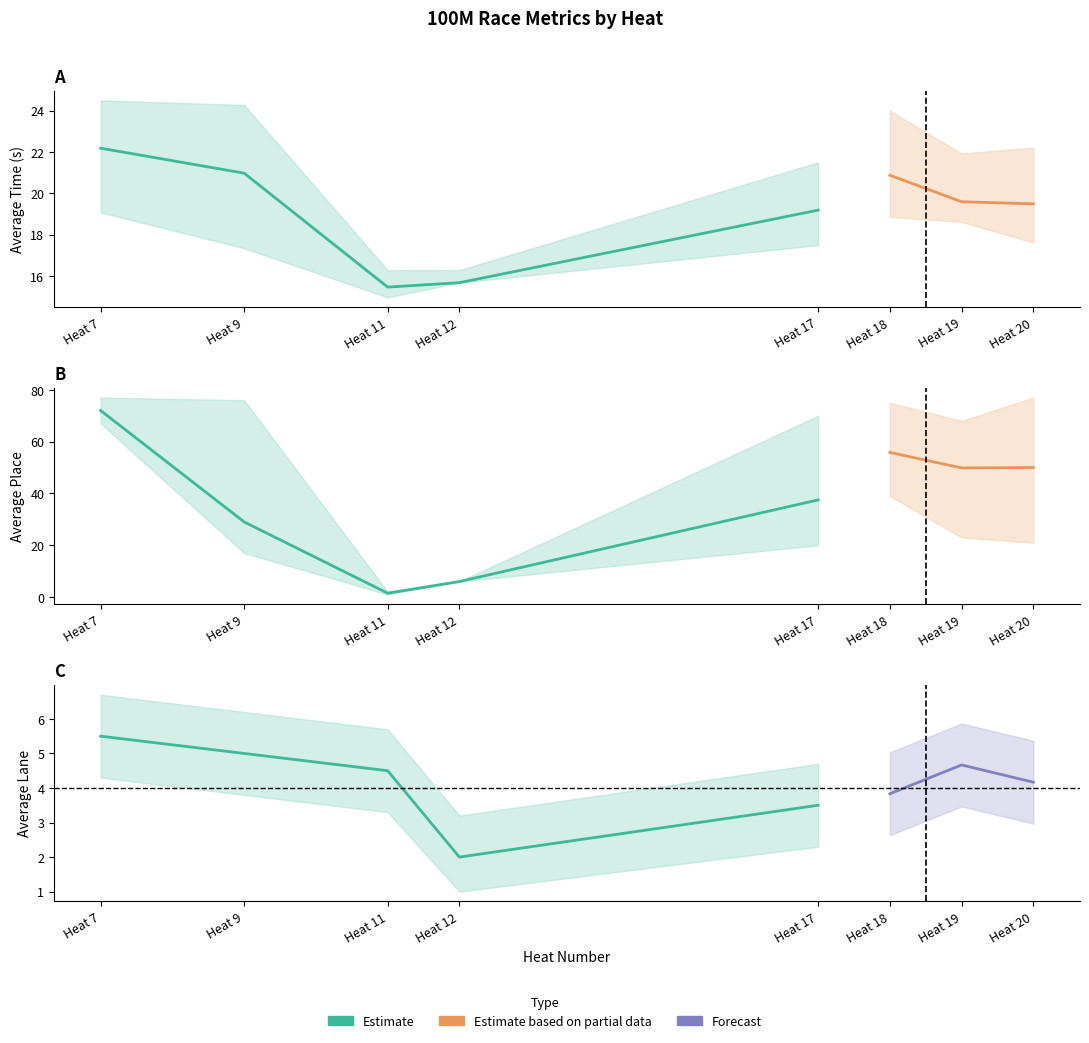

How many values in the Avg Lane series exceed 4?

5